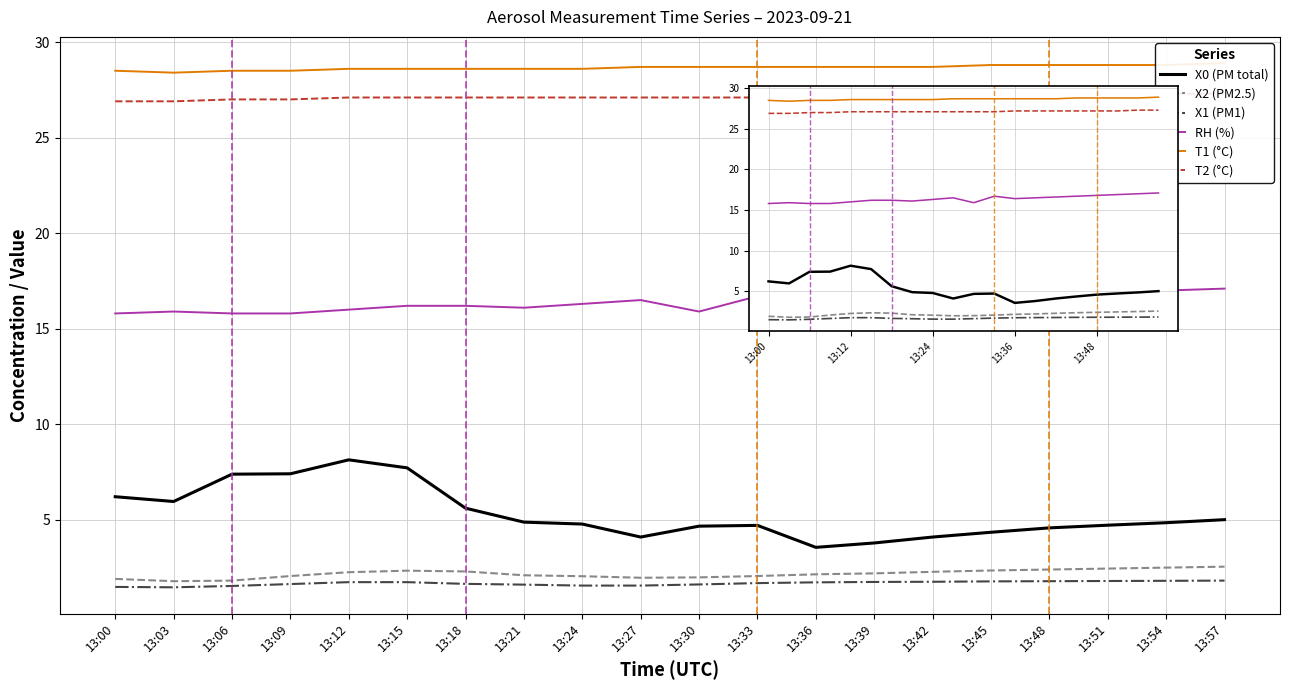

True or false: RH (%) and T2 (°C) cross at least once.

False